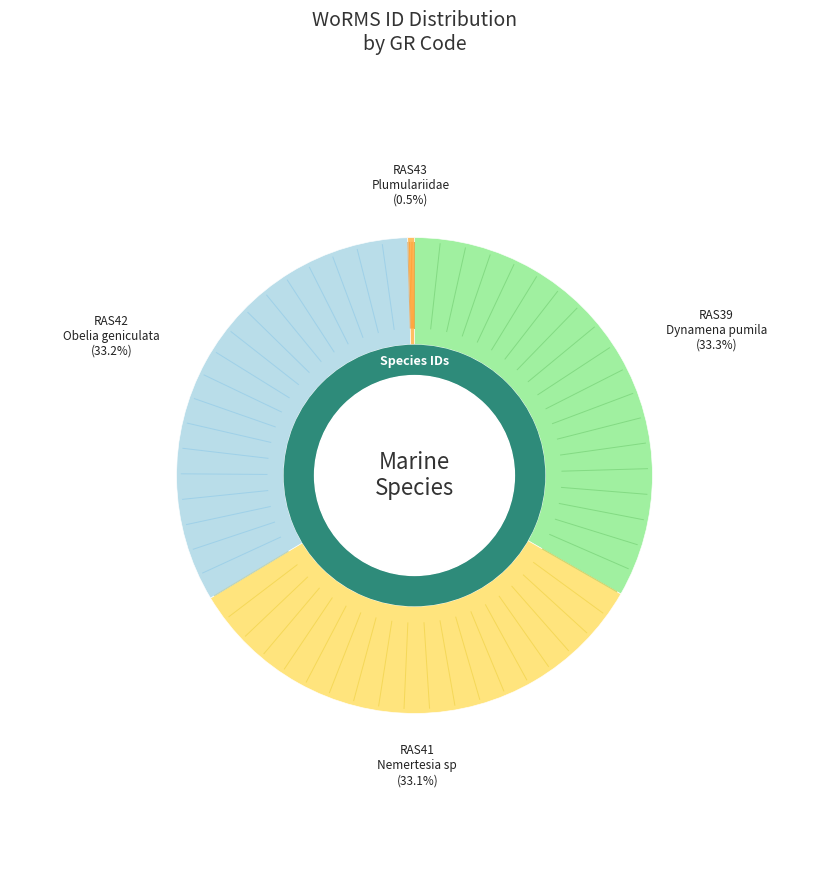

Count the number of slices in the pie.

4